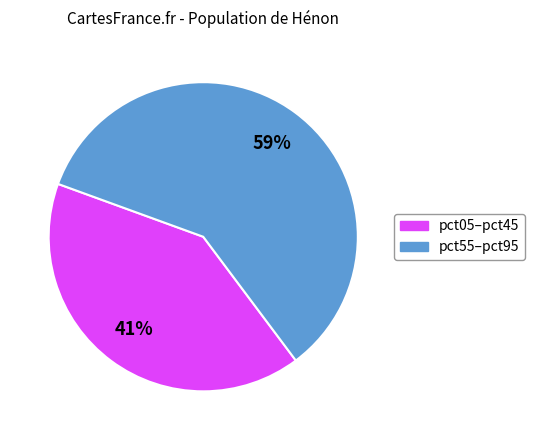

Is there any slice that represents more than half of the pie?

Yes